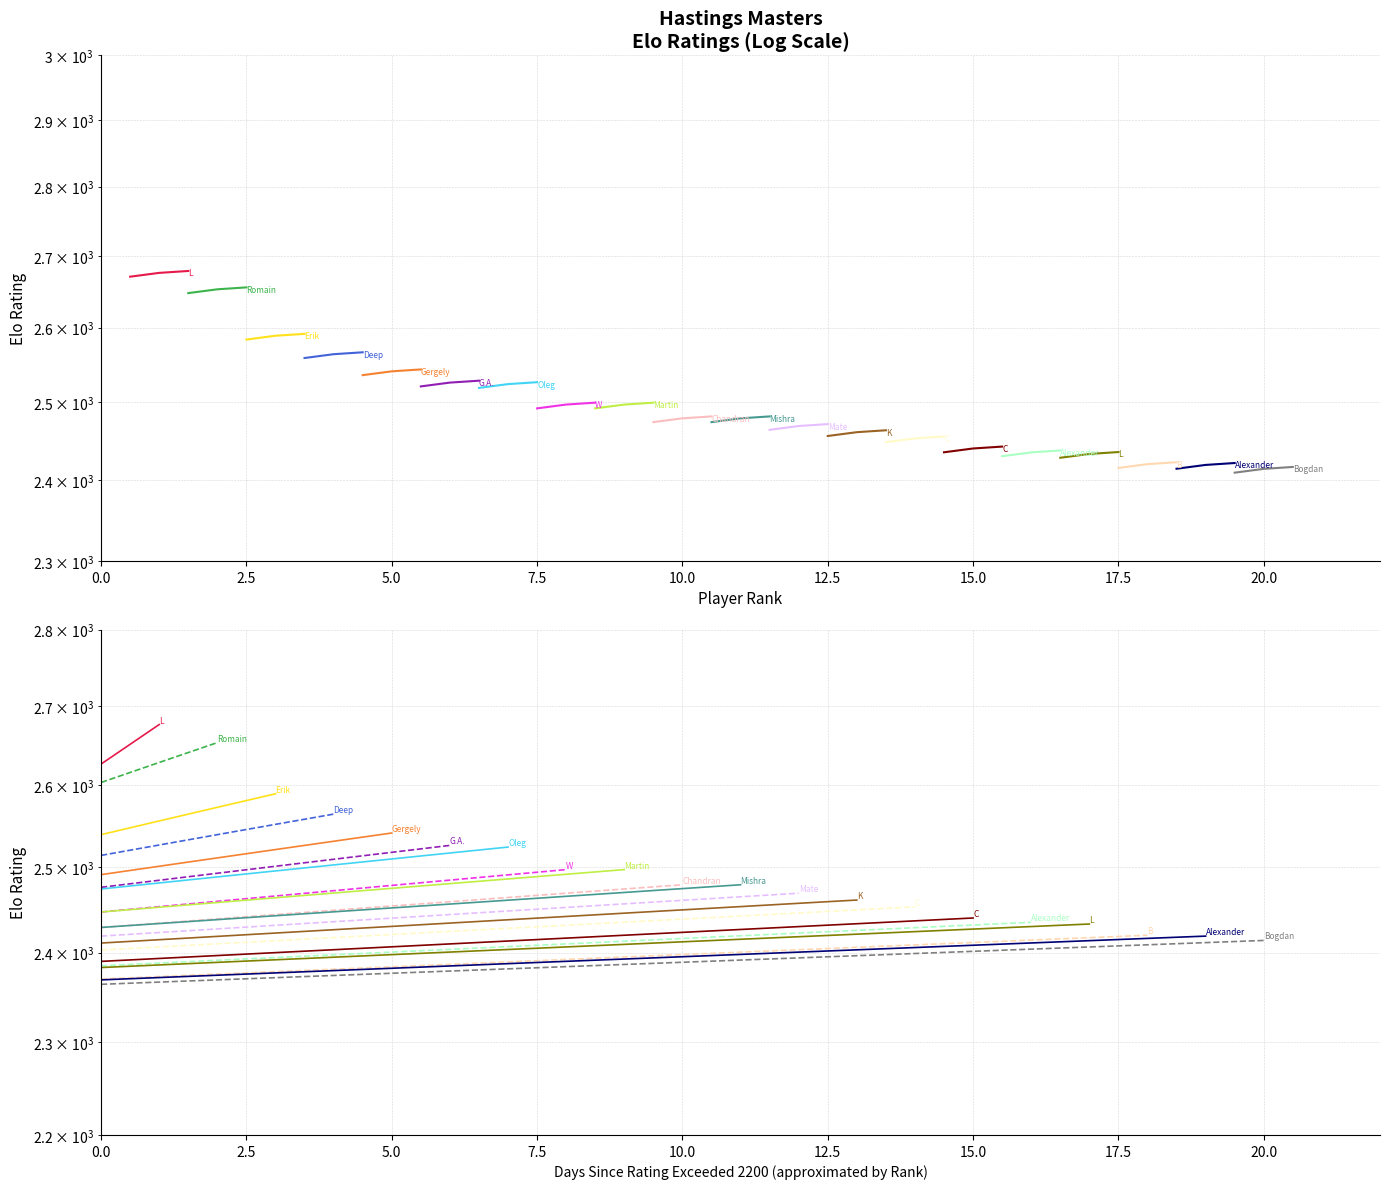

Does the chart have visible grid lines?

Yes